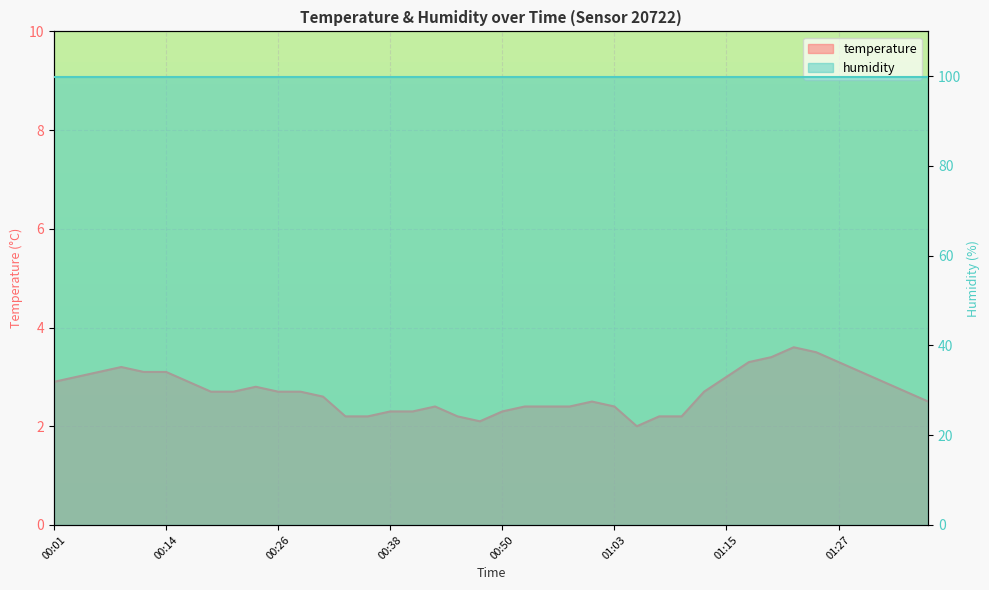

List the labels in order of value, largest first.

01:22, 01:24, 01:20, 01:17, 01:27, 00:09, 00:06, 00:11, 00:14, 01:29, 00:04, 01:15, 00:01, 00:16, 01:32, 00:23, 00:19, 00:21, 00:26, 00:28, 01:12, 01:34, 00:31, 01:00, 01:37, 00:43, 00:53, 00:55, 00:58, 01:03, 00:38, 00:41, 00:50, 00:33, 00:36, 00:45, 01:07, 01:10, 00:48, 01:05